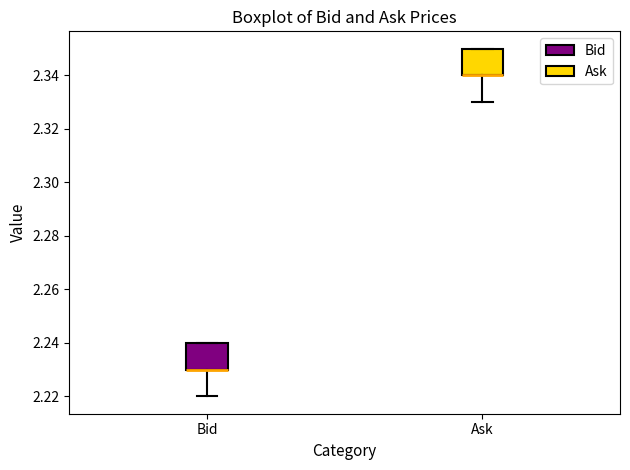

Reading left to right, transcribe this box plot: for each box, give where its median line is, the range the box spans, and where its two whiskers end, as read against the y-axis. The values are not printed on the chart, so give them approximately, as read against the axis.

Bid: median 2.23 (drawn on the box's lower edge), box 2.23 to 2.24, whiskers 2.22 to 2.24
Ask: median 2.34 (drawn on the box's lower edge), box 2.34 to 2.35, whiskers 2.33 to 2.35